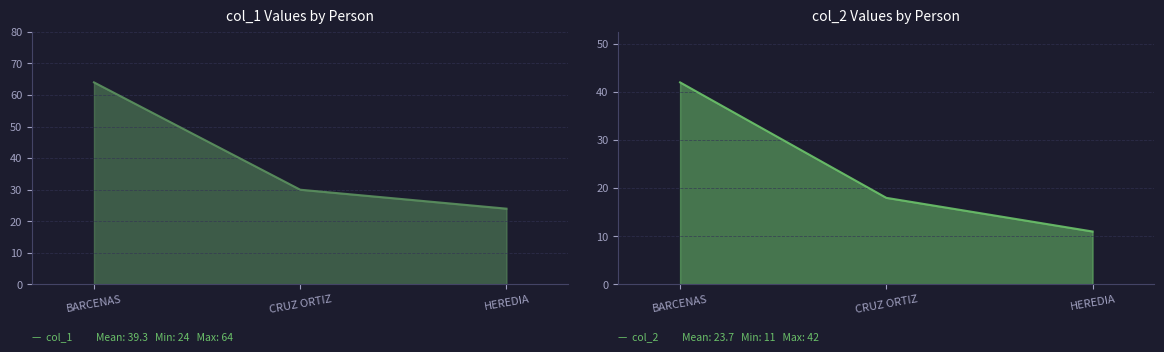

What is the value of the col_2 point at the 2nd from the left?

18